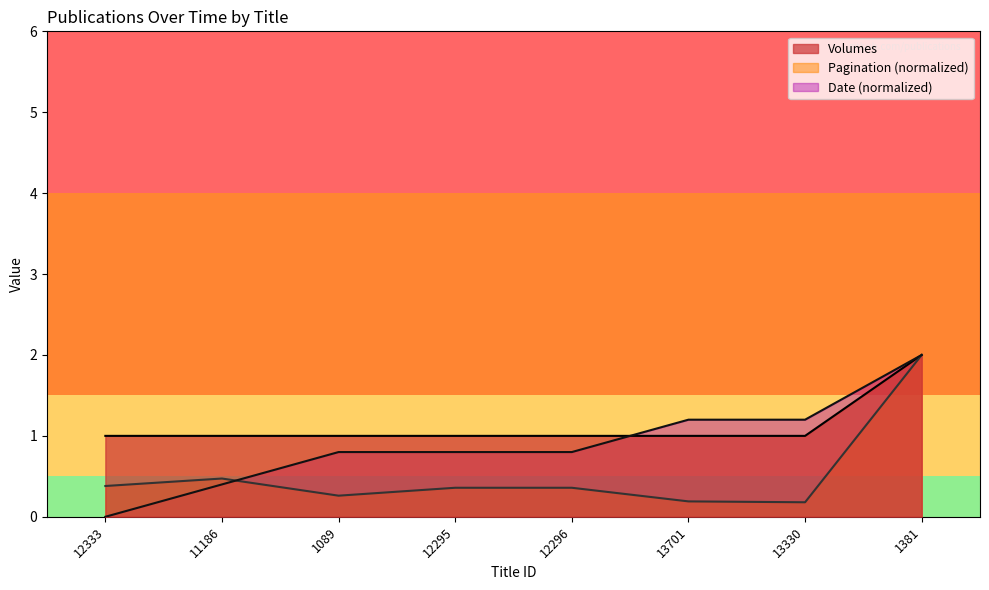

Which series changed the most between 13701 and 13330?

Pagination_approx